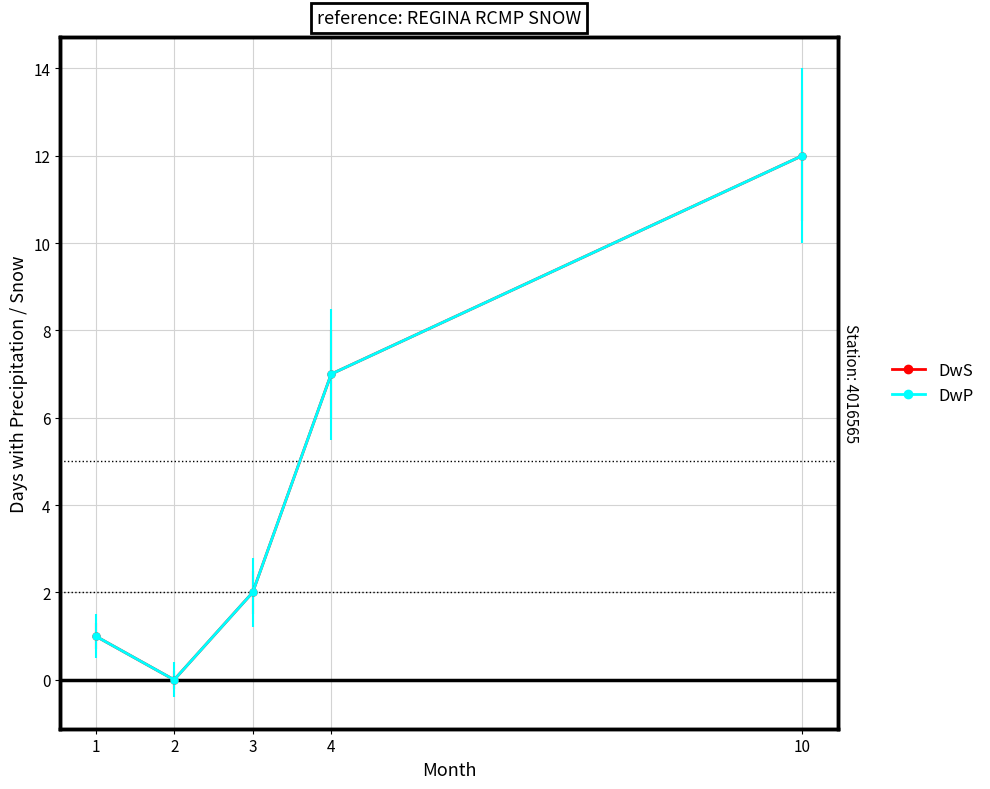

The DwP series shows 1 at 1. True or false?

True